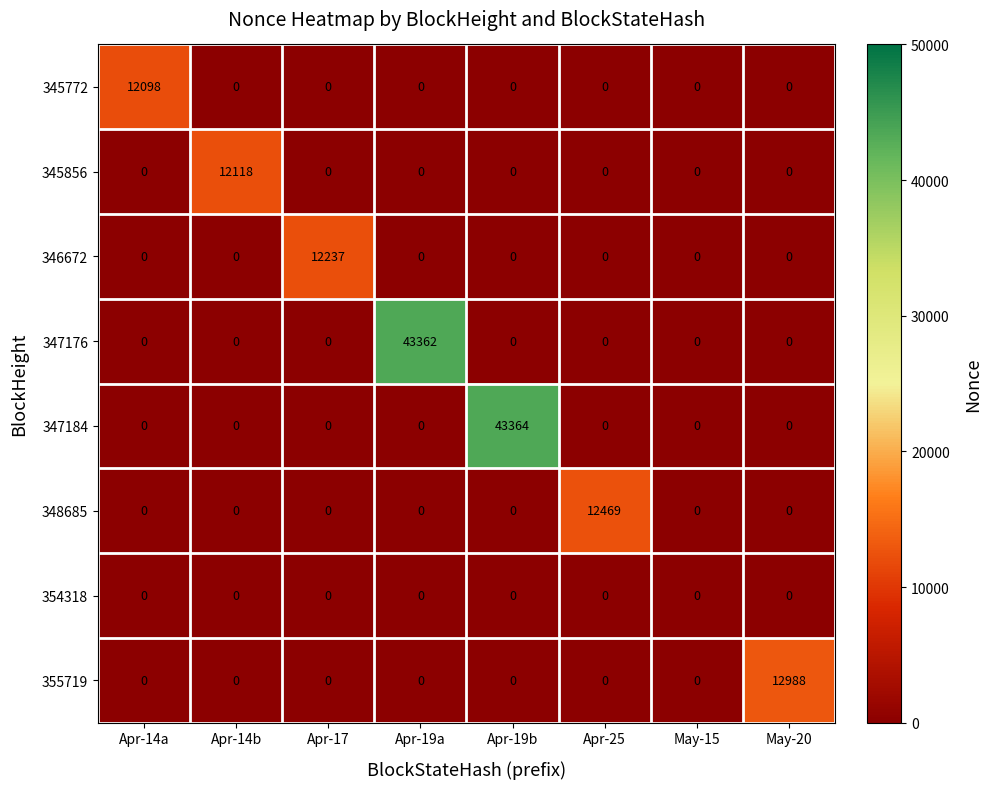

The 354318 series shows 0 at Apr-14a. True or false?

True